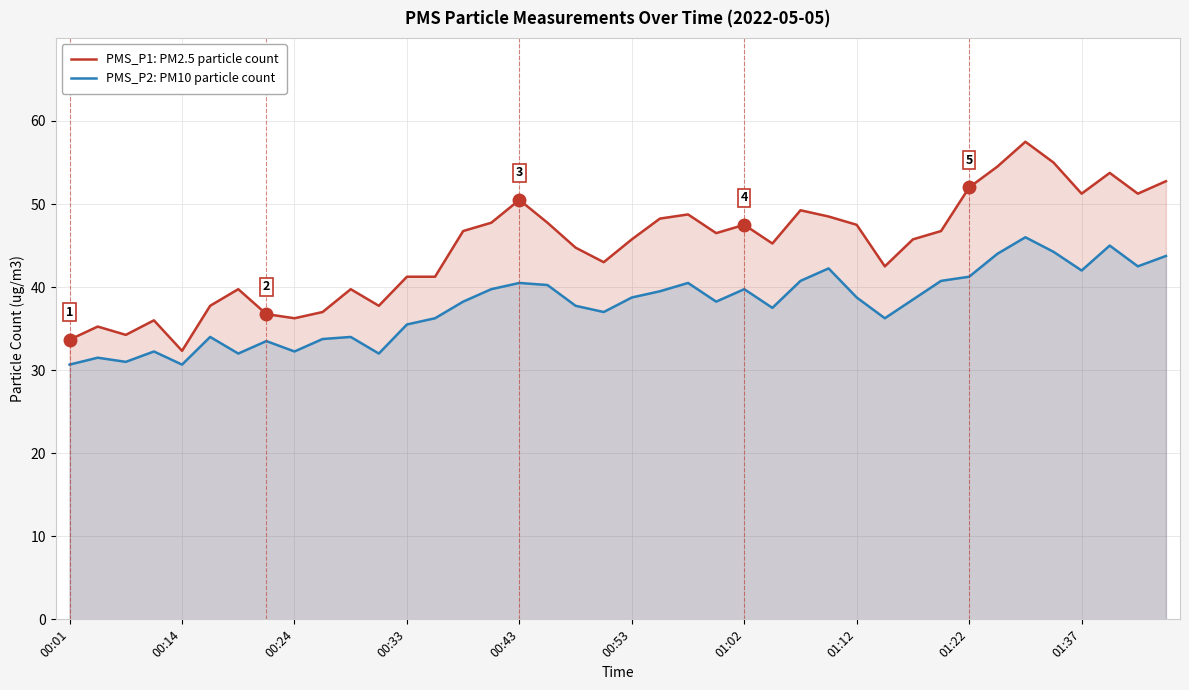

What is the value of the PMS_P1: PM2.5 particle count point at the 10th from the left?

37.0